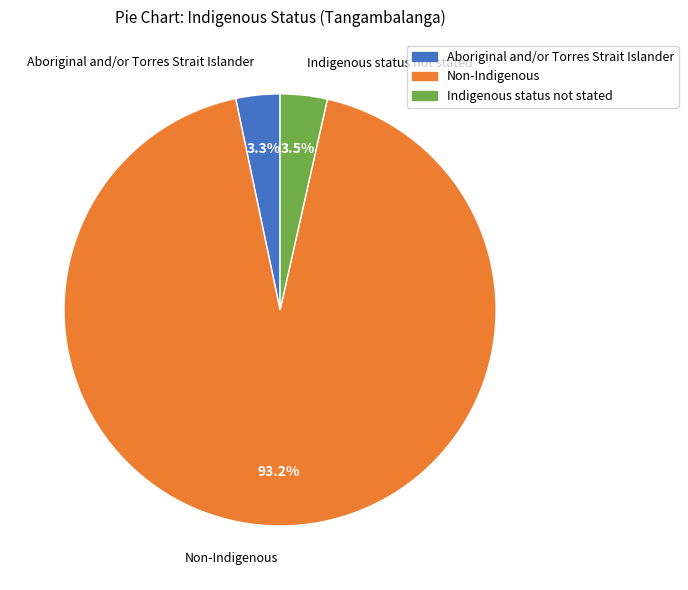

Which slice is the largest?

Non-Indigenous